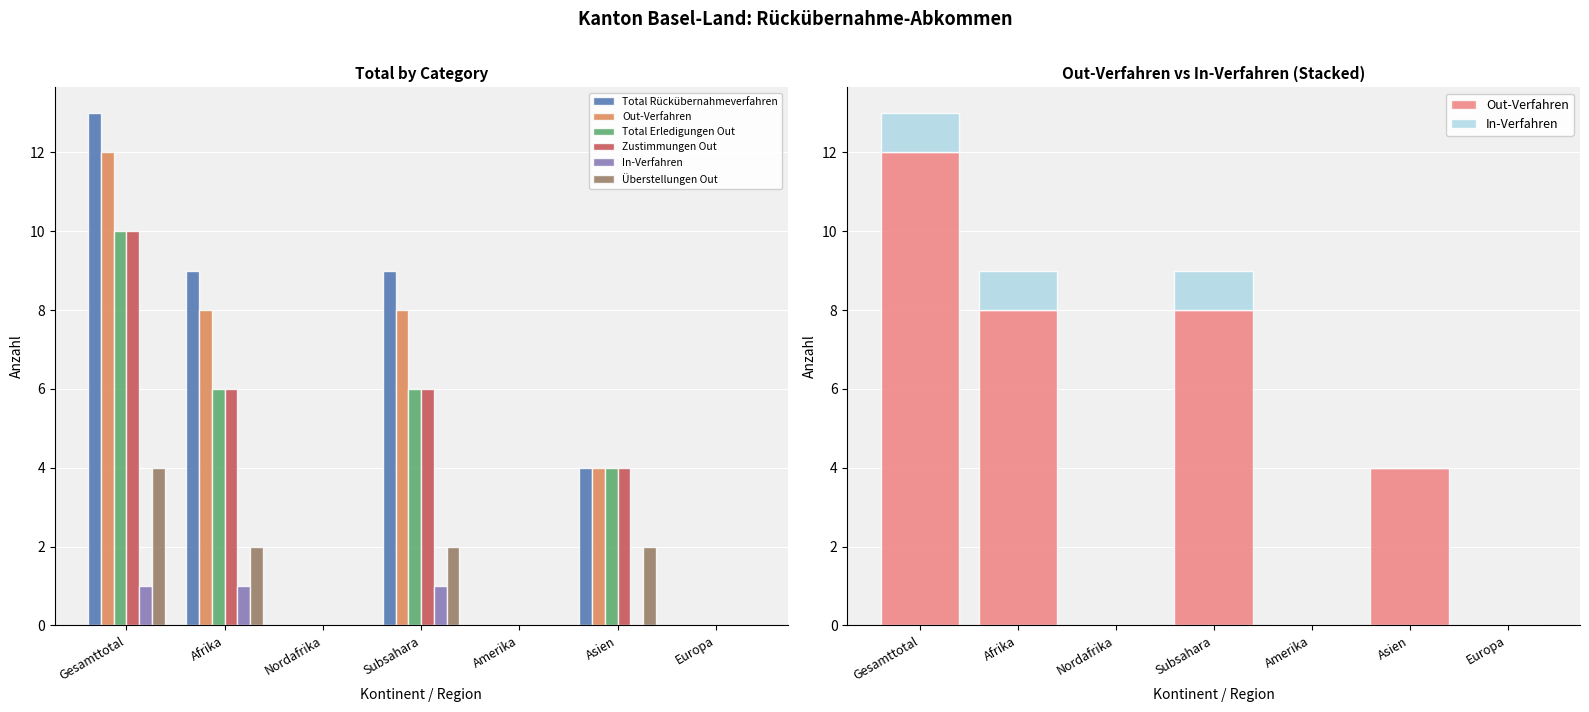

What is the difference between the maximum and minimum values in the Überstellungen Out series?

4